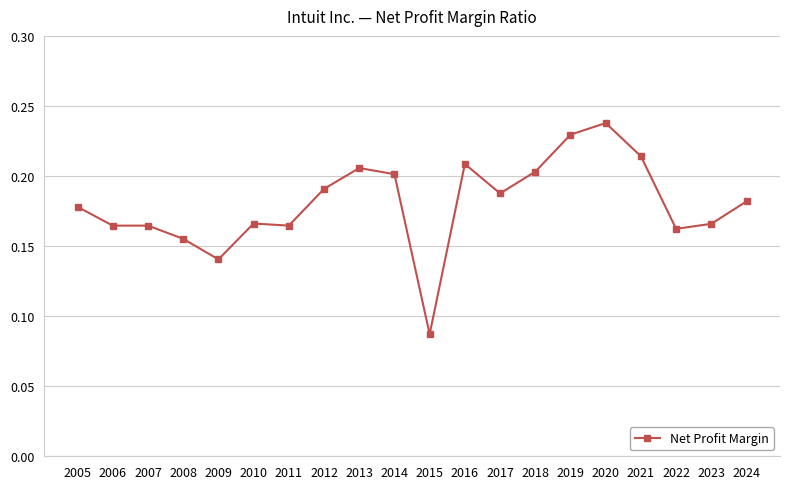

Which has a higher value, 2010 or 2008?

2010